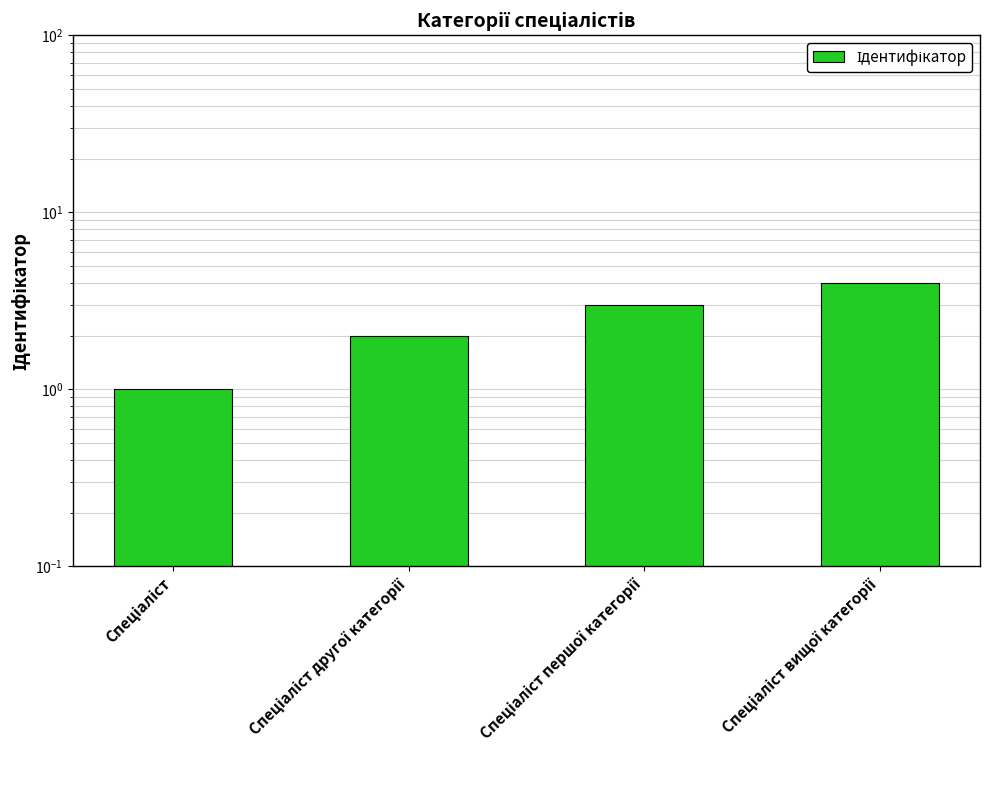

Which label corresponds to the largest value in the chart?

Спеціаліст вищої категорії